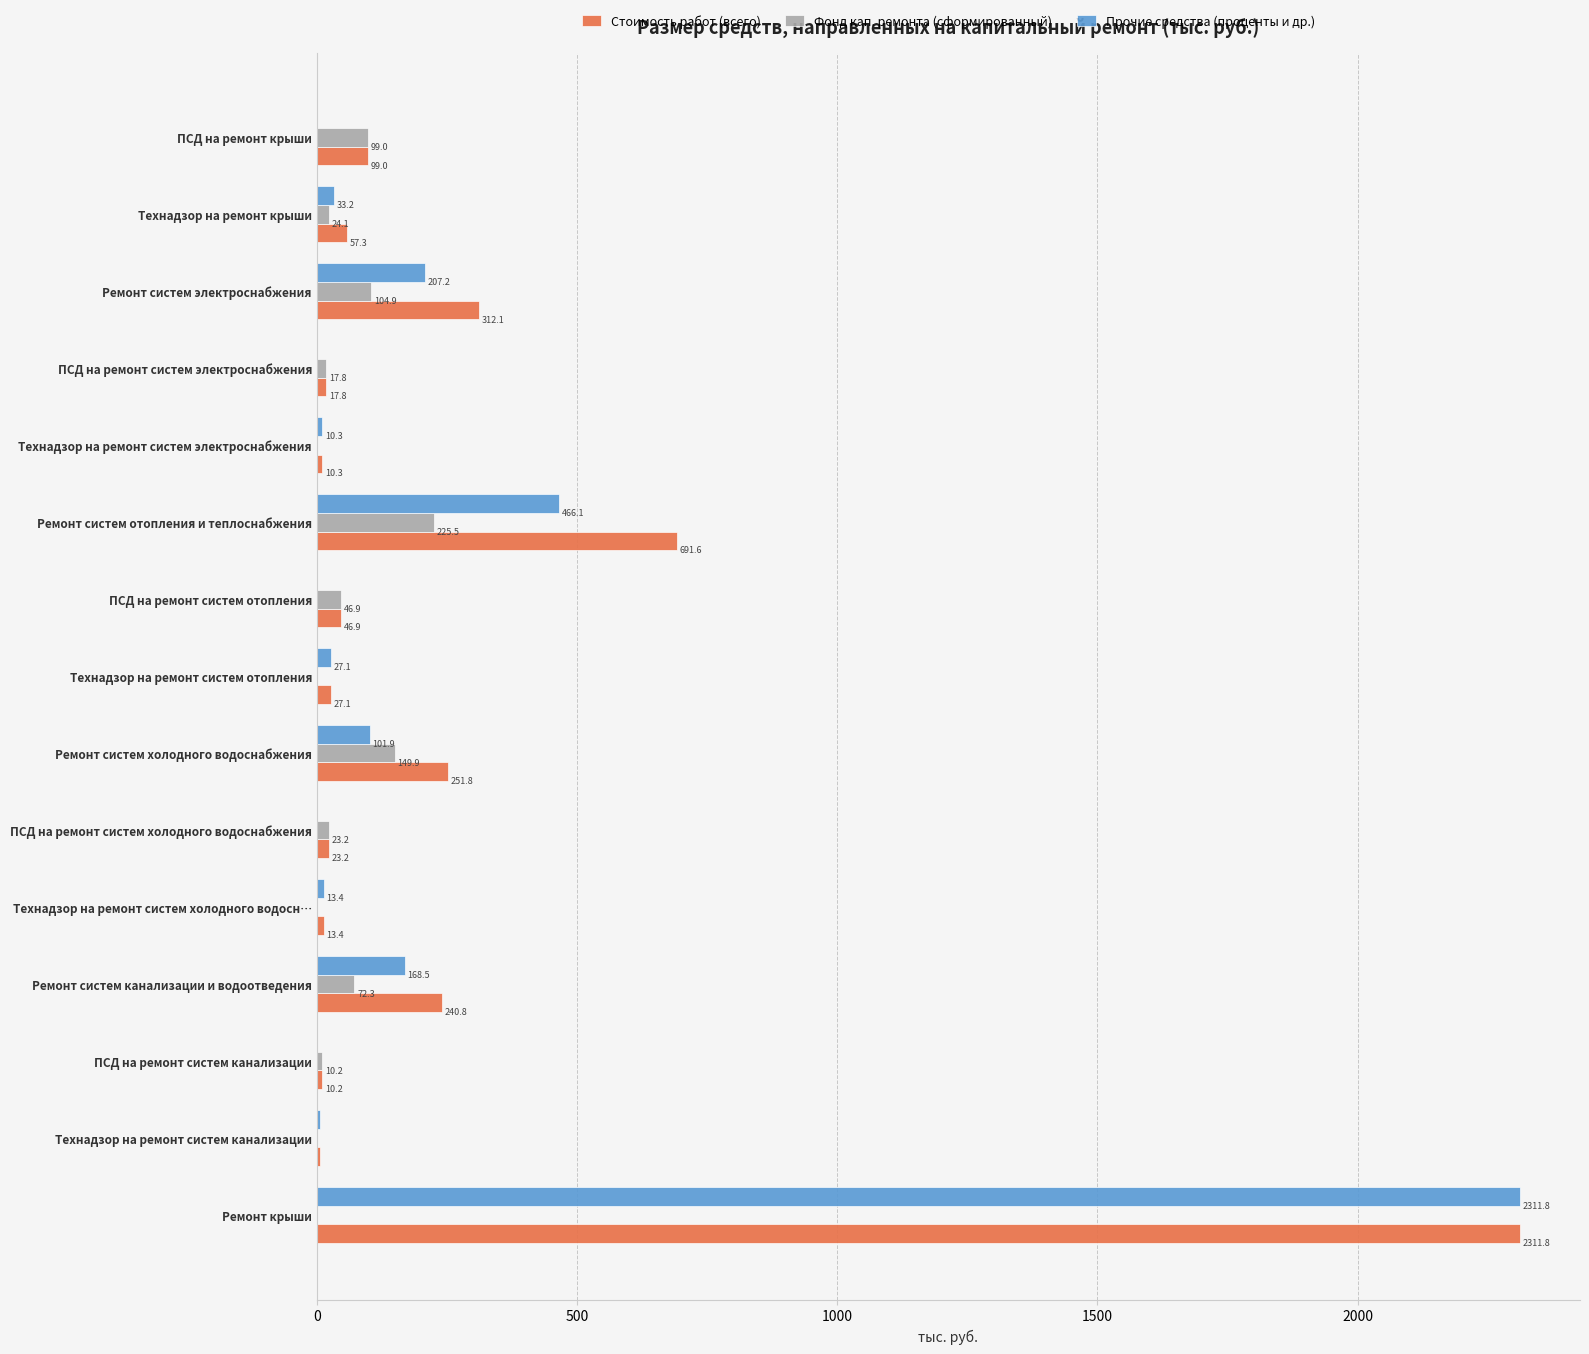

Which series has the largest total across all categories?

Стоимость работ (всего)